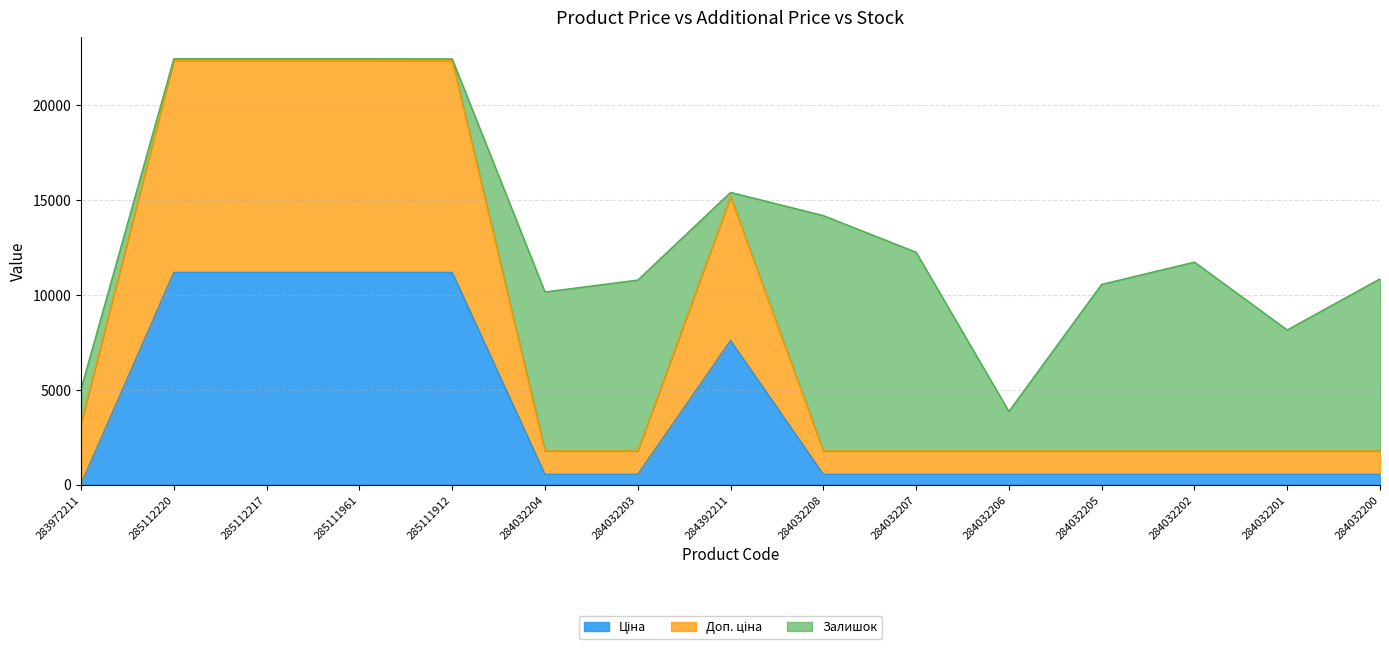

At which label is Ціна closest to 5610?

284392211